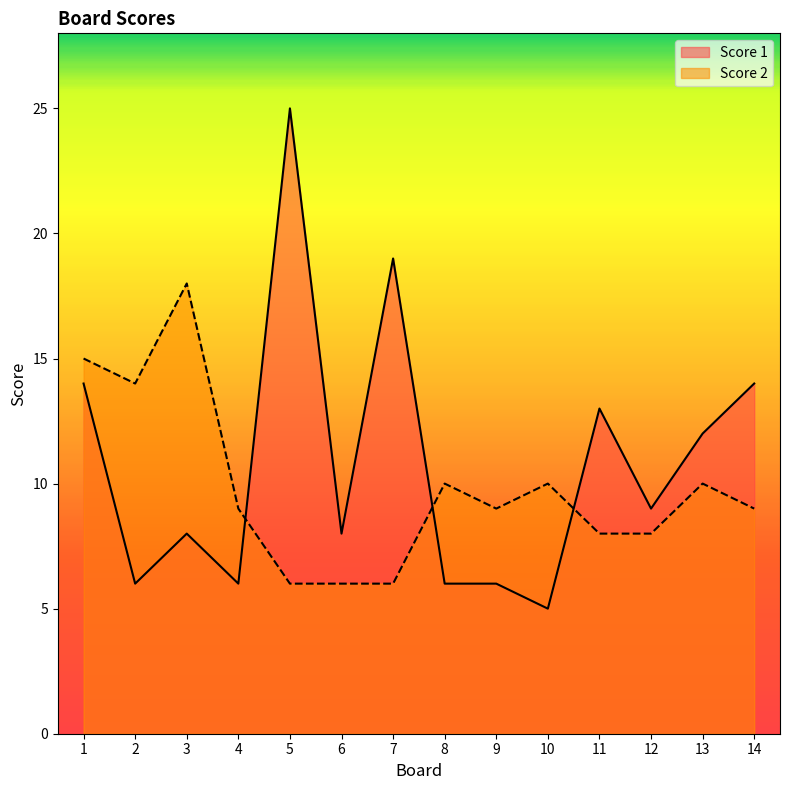

At which category does Score 2 reach its first local valley?

2